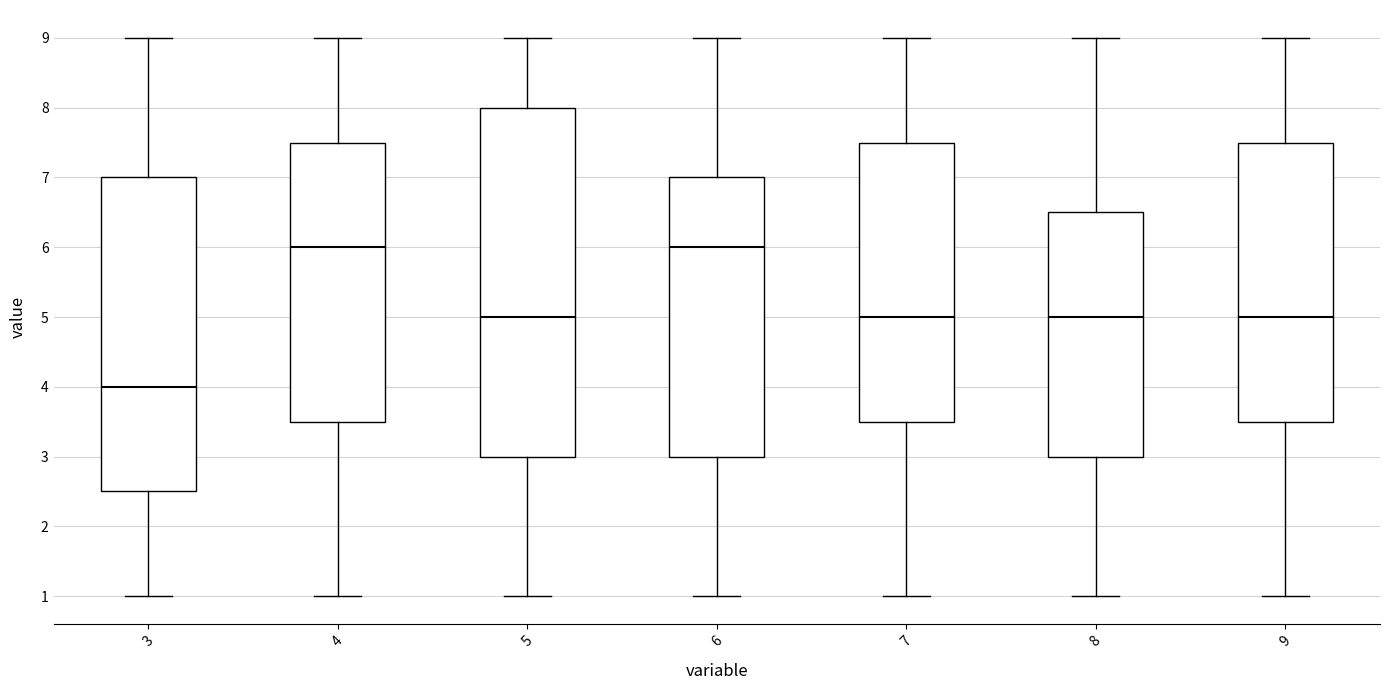

Where is the lower edge of the box at x = 5 on the y-axis? The values are not printed on the chart, so give them approximately, as read against the axis.

3.0